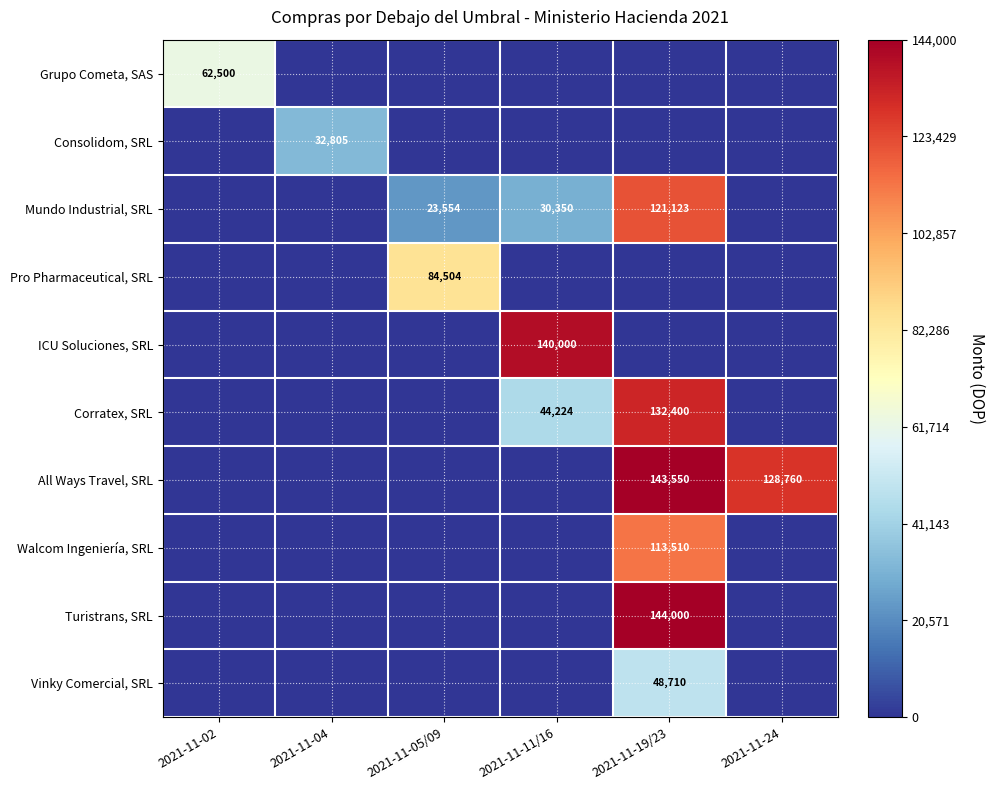

Is the value of Corratex, SRL at 2021-11-11/16 greater than the value of Pro Pharmaceutical, SRL at 2021-11-24?

Yes